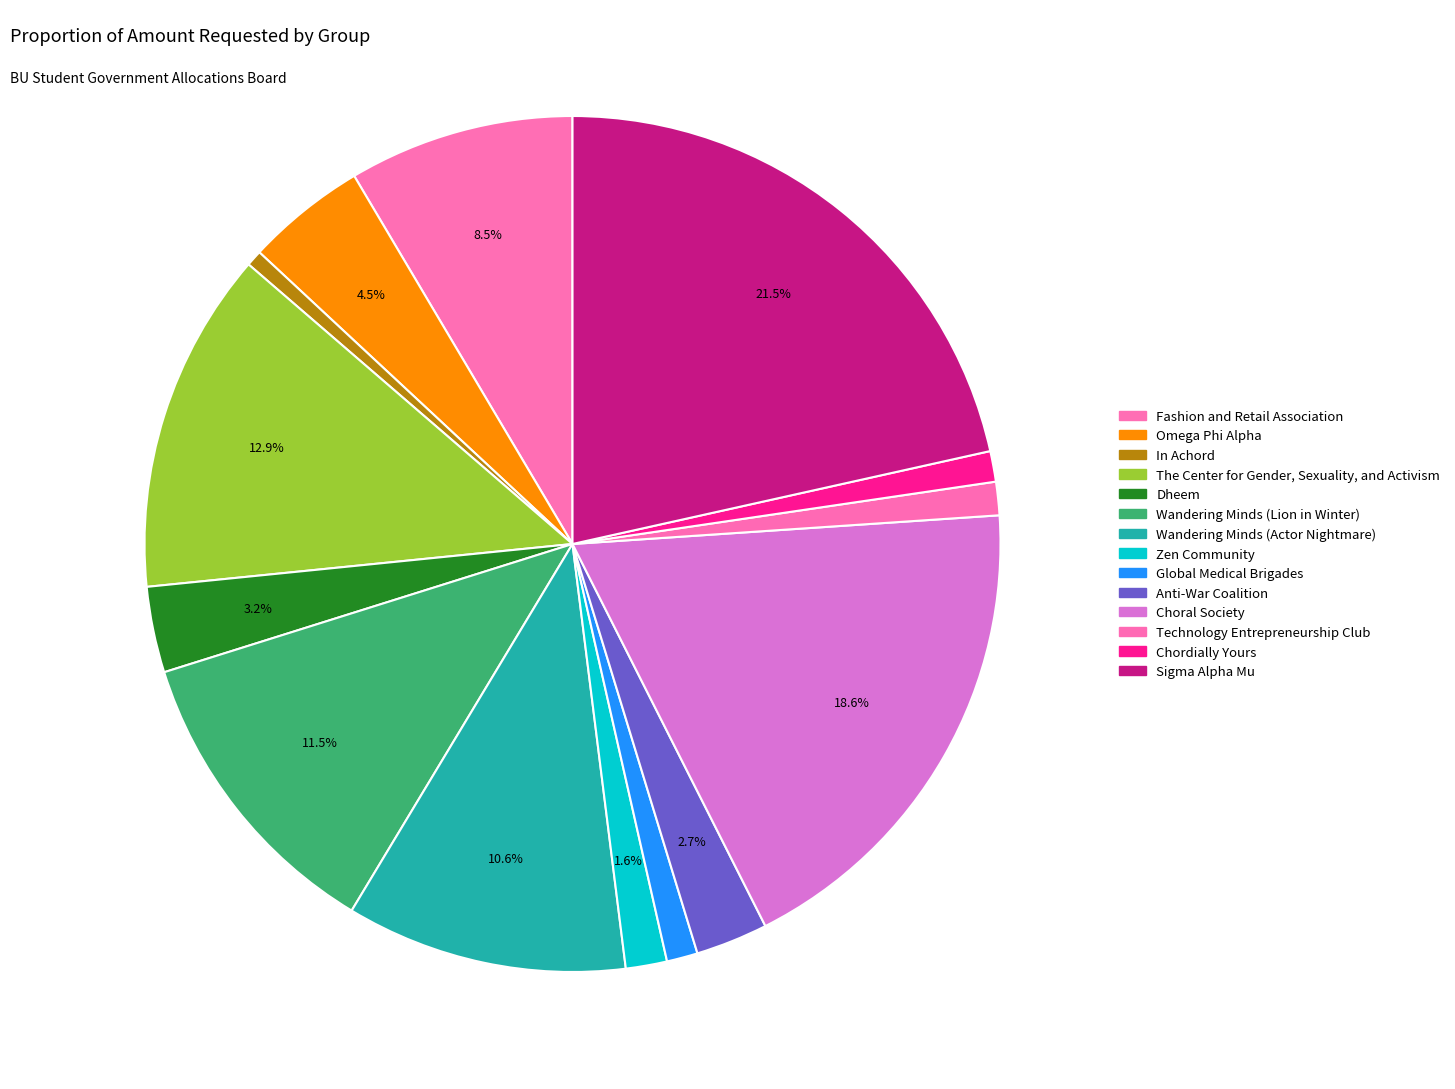

Is it true that Wandering Minds (Lion in Winter) is 12% of the pie?

True